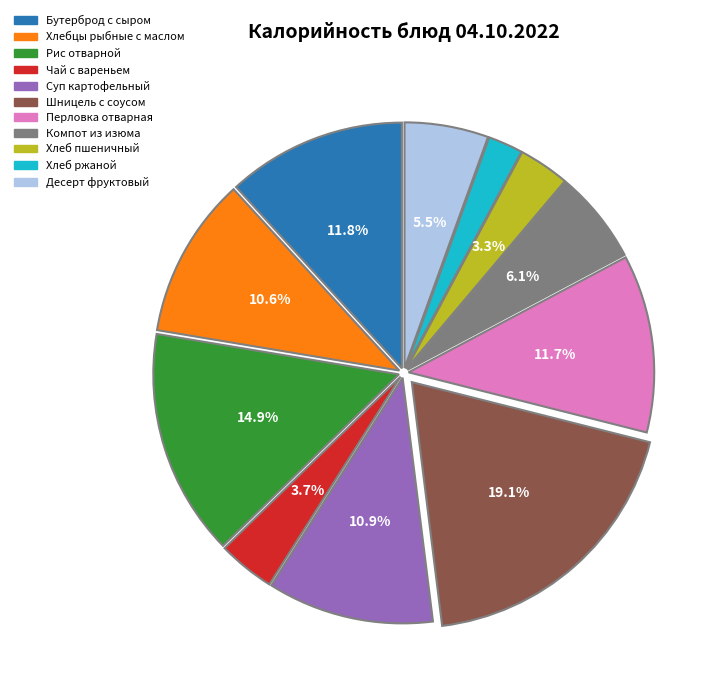

Do Хлеб ржаной and Хлебцы рыбные с маслом together represent more than half of the pie?

No